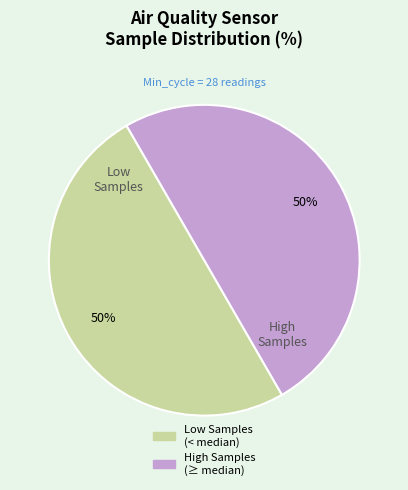

How many segments does this pie chart have?

2